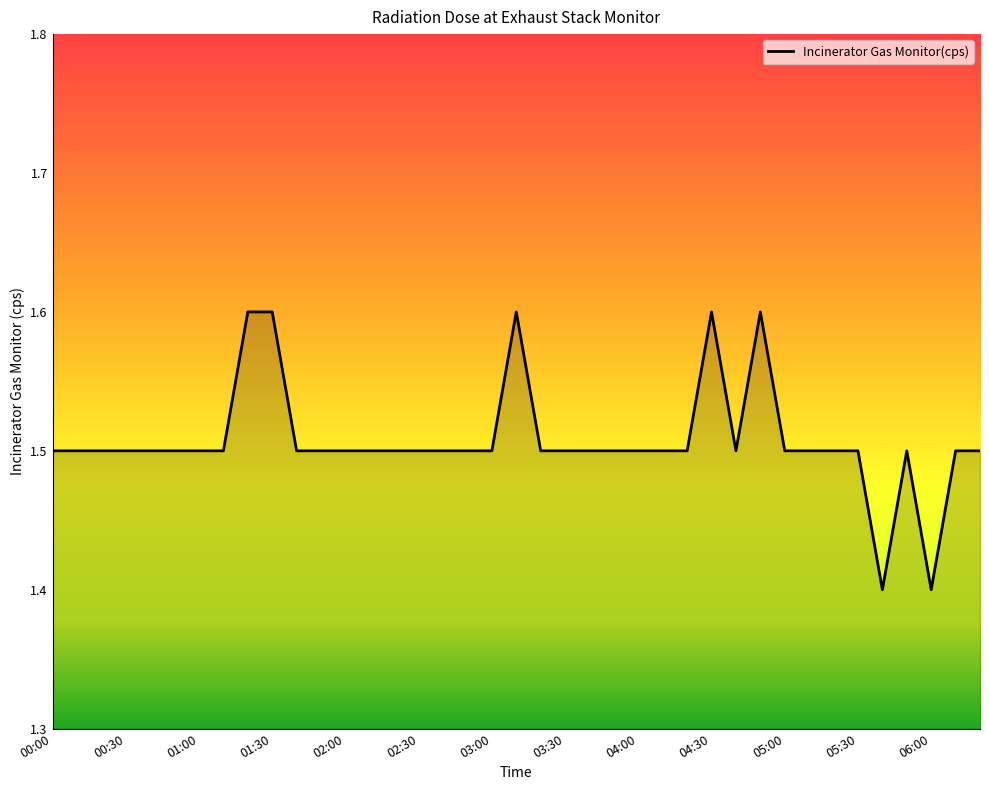

What is the maximum value shown in the chart?

1.6